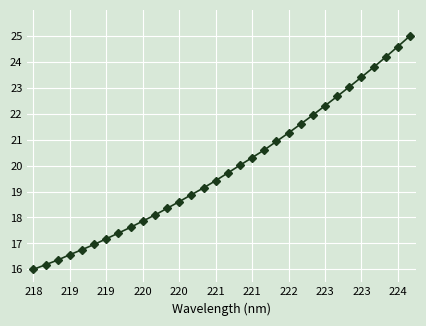

What is the greatest value displayed?

25.0